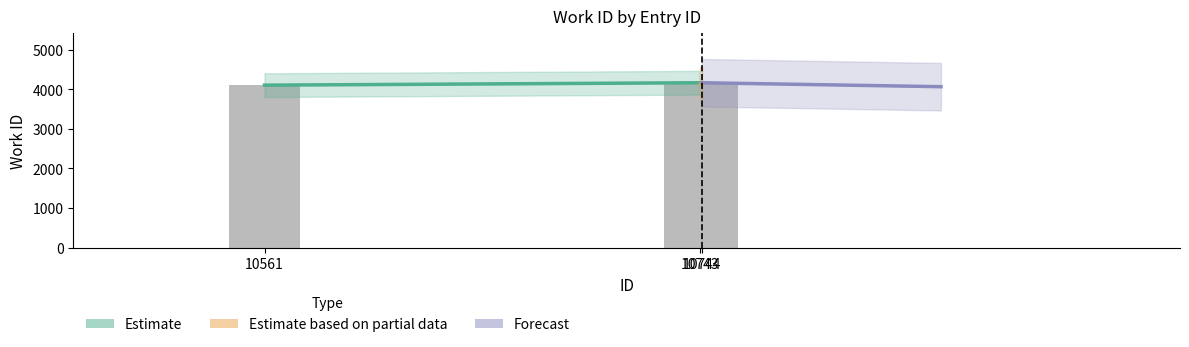

What is the average value?

4145